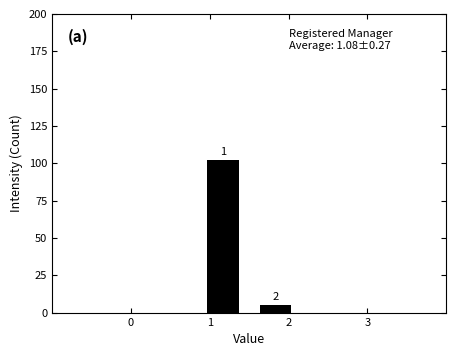

Which range on the x-axis has the tallest bar?

0.8 to 1.5